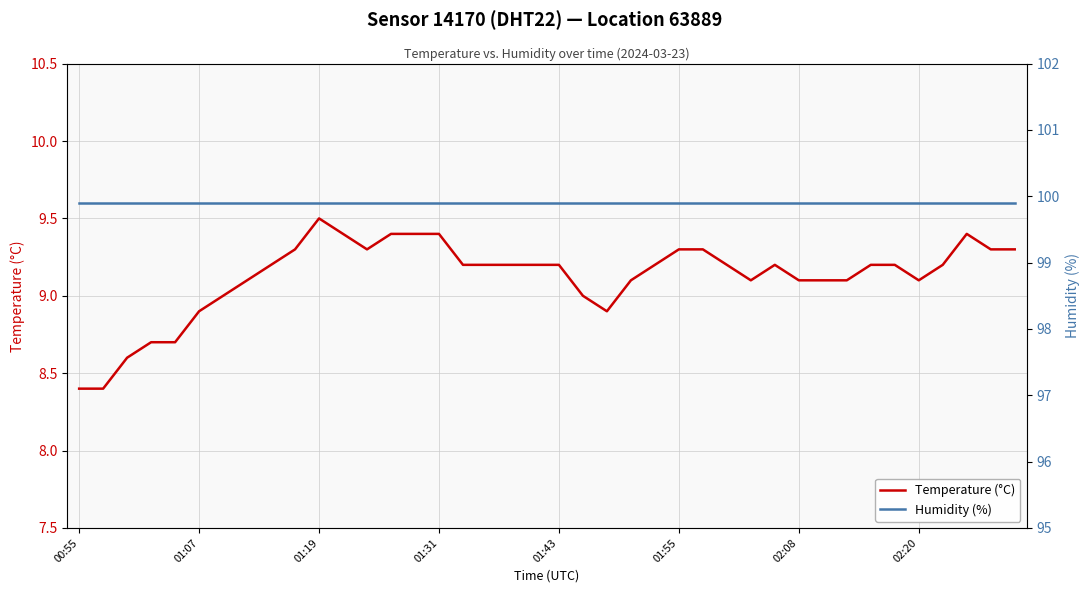

How many lines are shown in the chart?

2